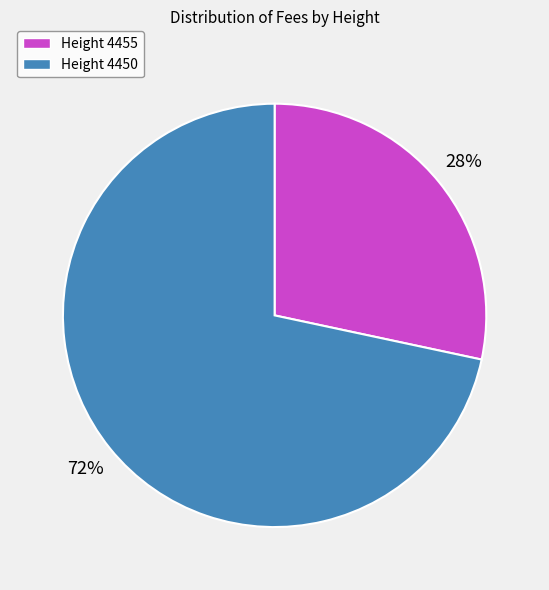

Which category accounts for the majority?

Height 4450